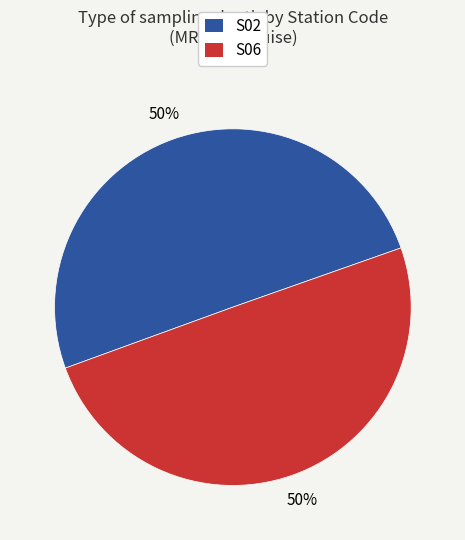

Is it true that S06 is 50% of the pie?

True